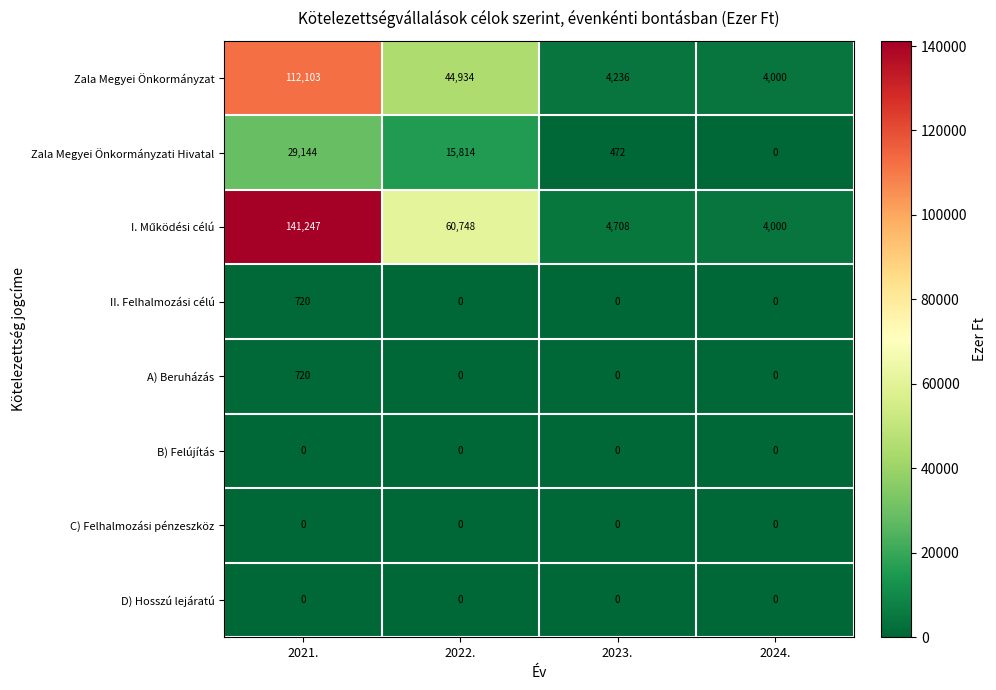

What is the spread (max minus min) of values at 2021.?

141247